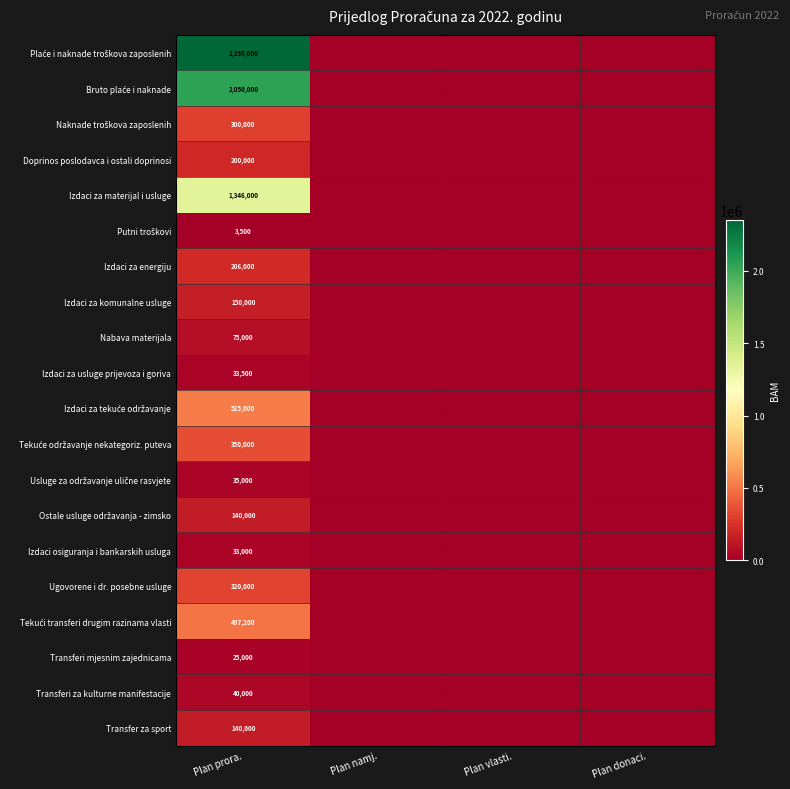

What is the spread (max minus min) of values at Plan prora.?

2346500